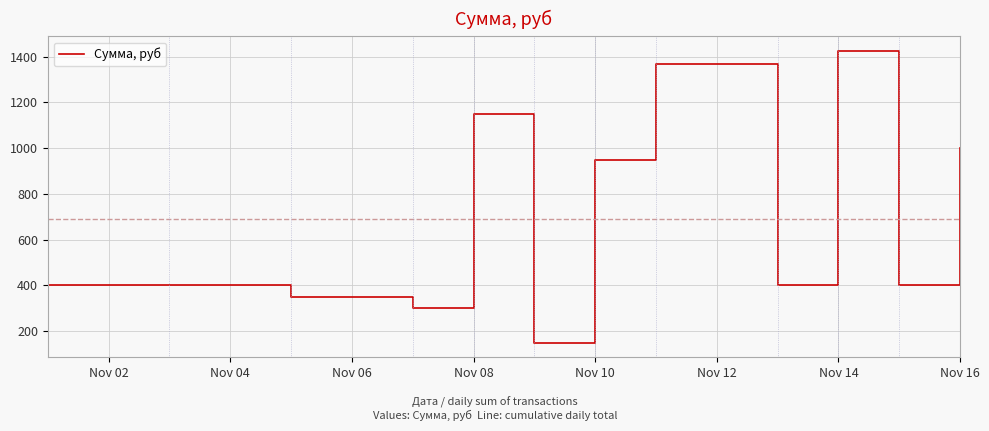

What is the smallest value displayed?

150